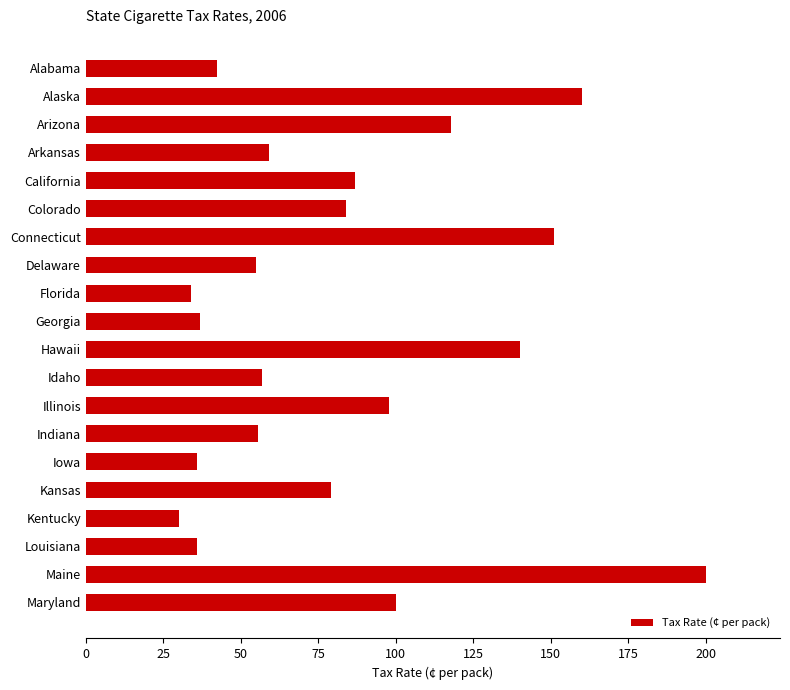

What is the average value?

82.9